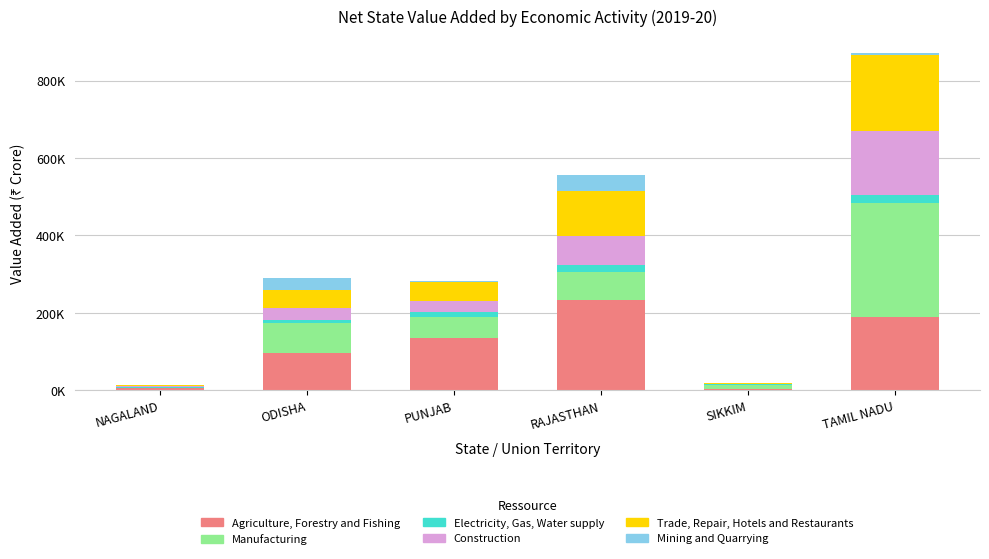

What are all the series names shown in the legend?

Agriculture, Forestry and Fishing, Manufacturing, Electricity, Gas, Water supply, Construction, Trade, Repair, Hotels and Restaurants, Mining and Quarrying